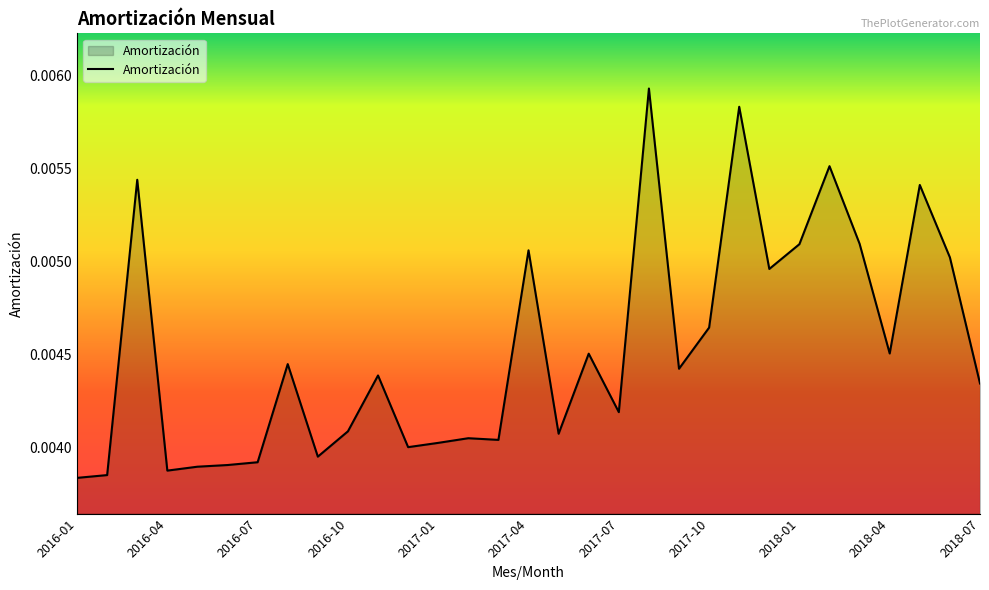

Does the chart display data point markers on the line(s)?

No